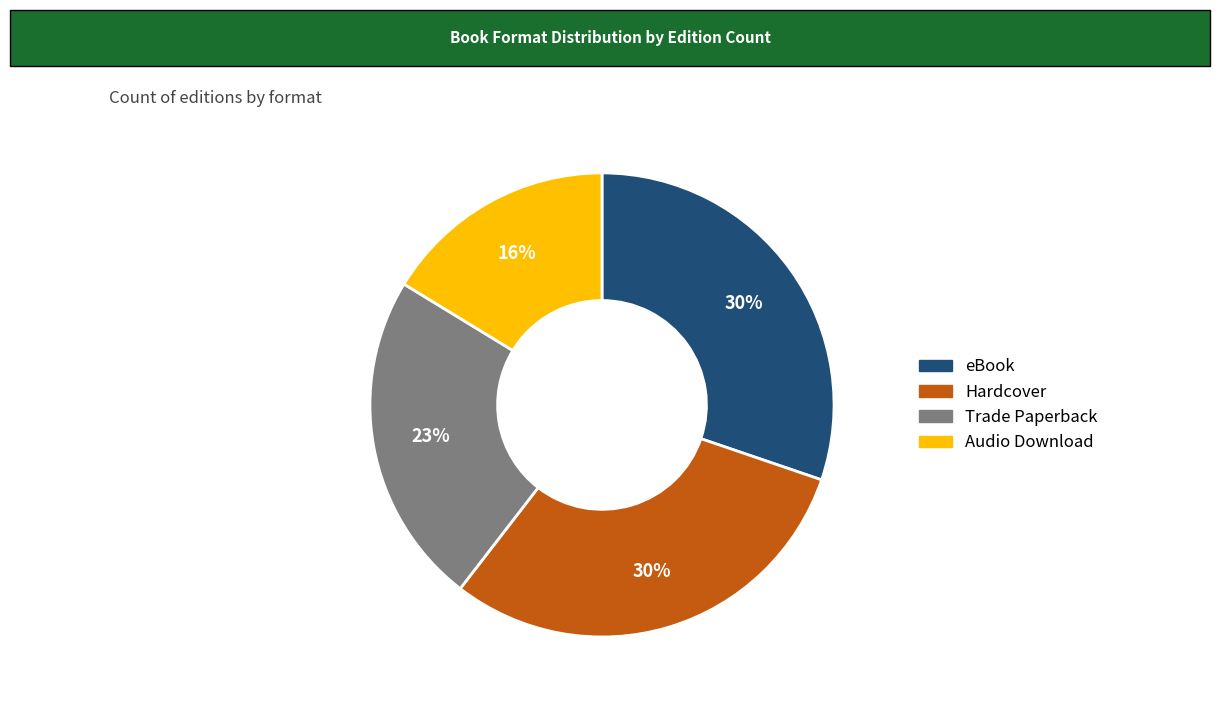

Is it true that Trade Paperback is 23% of the pie?

True